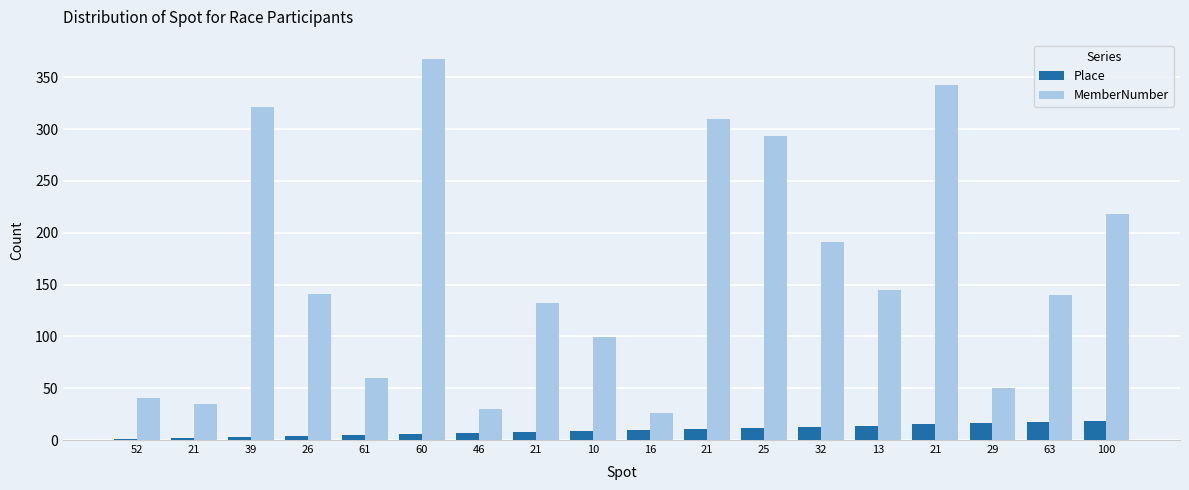

How many series are shown in this chart?

2